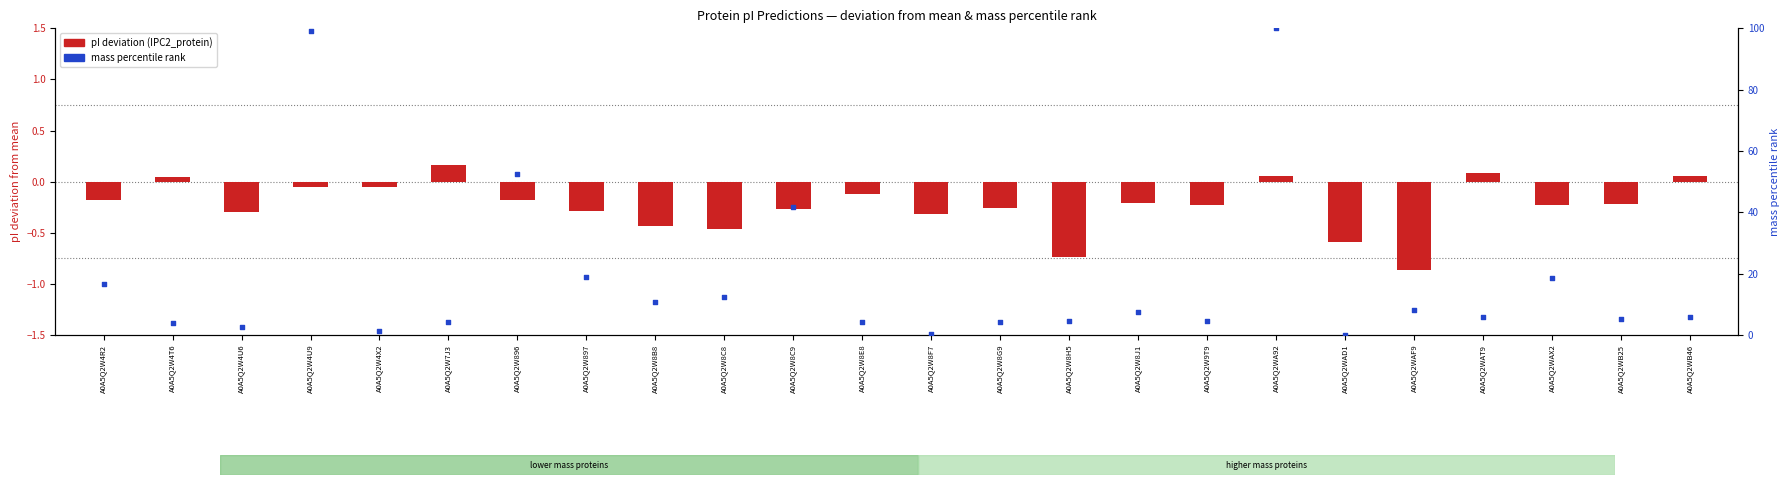

At how many categories does at least one series exceed 30?

4